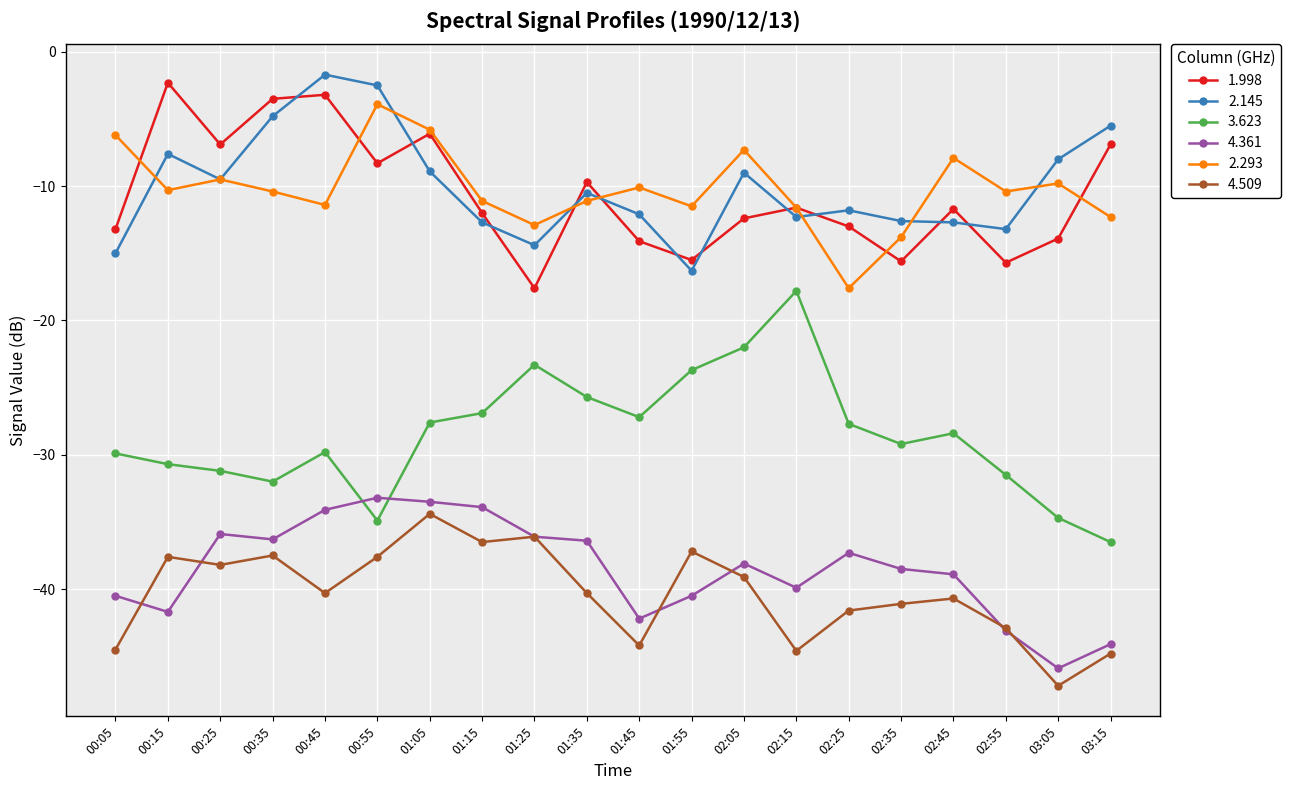

What position from the right is 02:55?

3